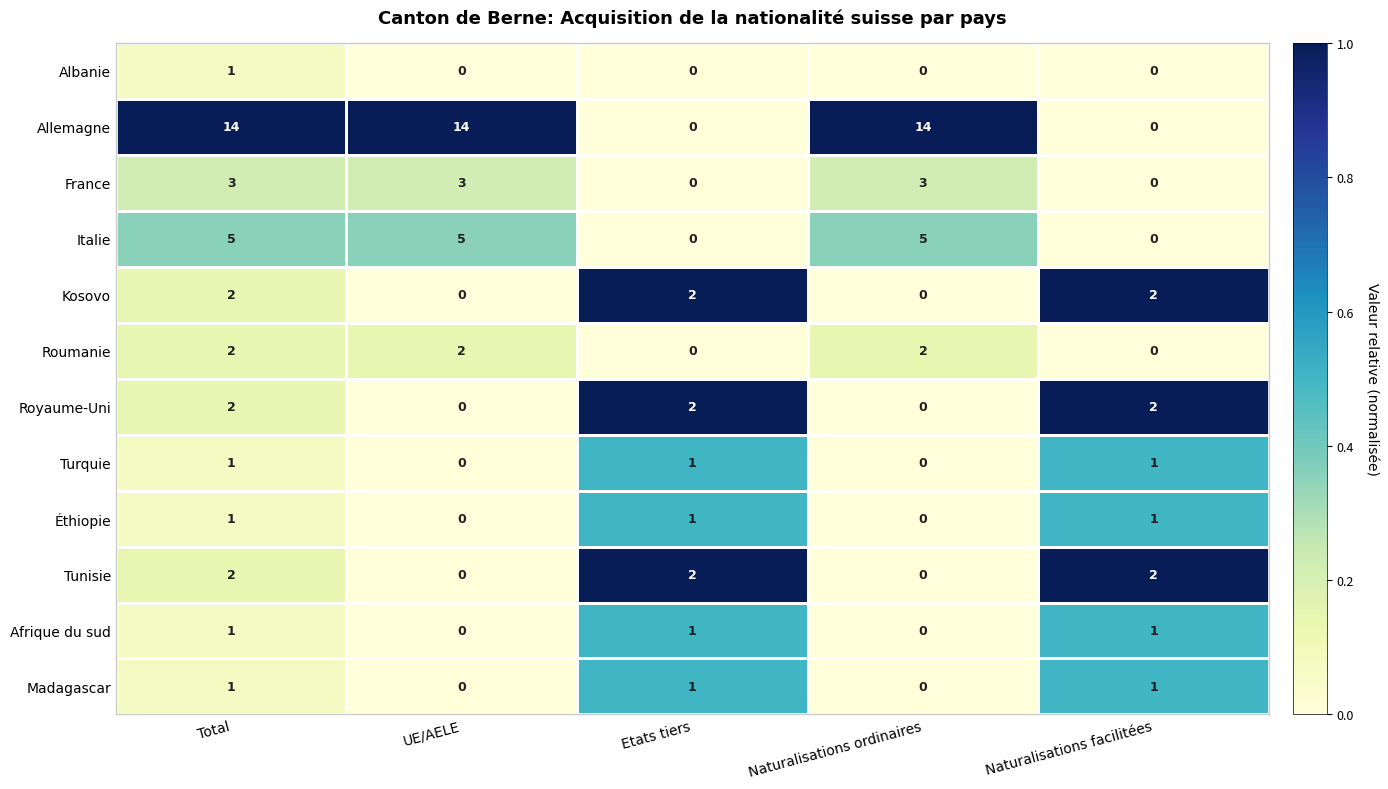

At which category is the sum across all series the highest?

Total